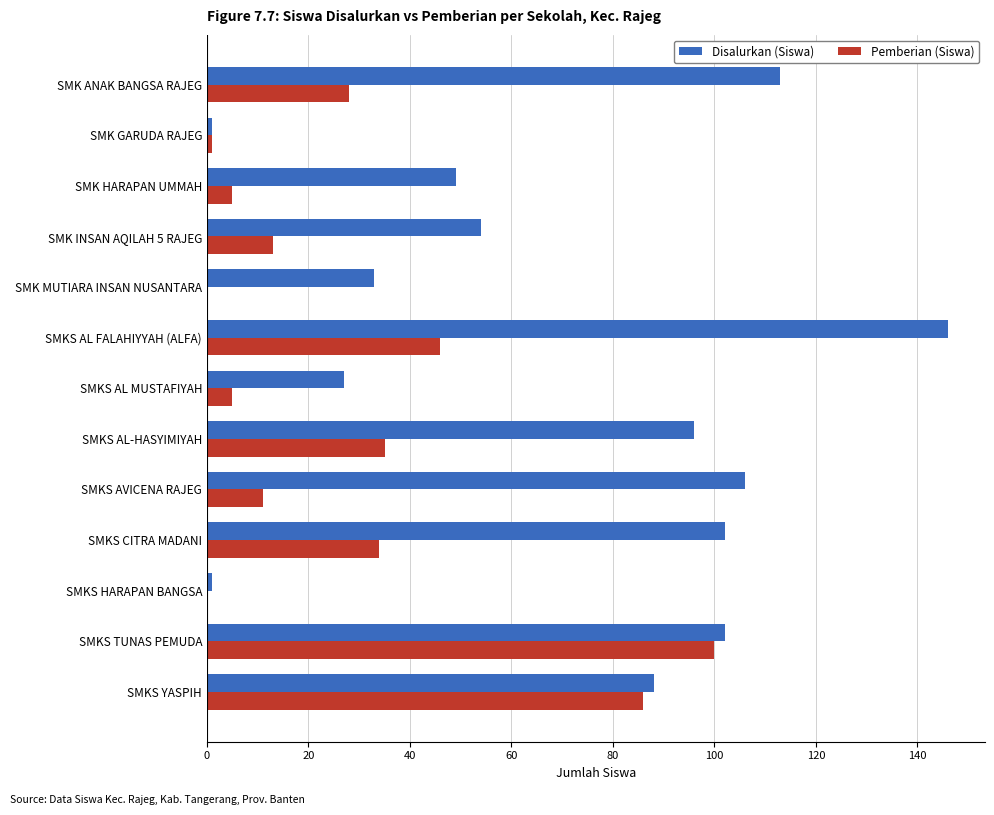

What is the greatest value displayed?

146